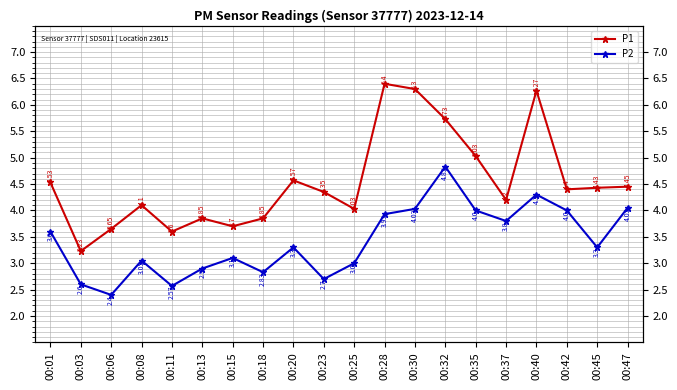

Which series has the widest spread of values?

P1